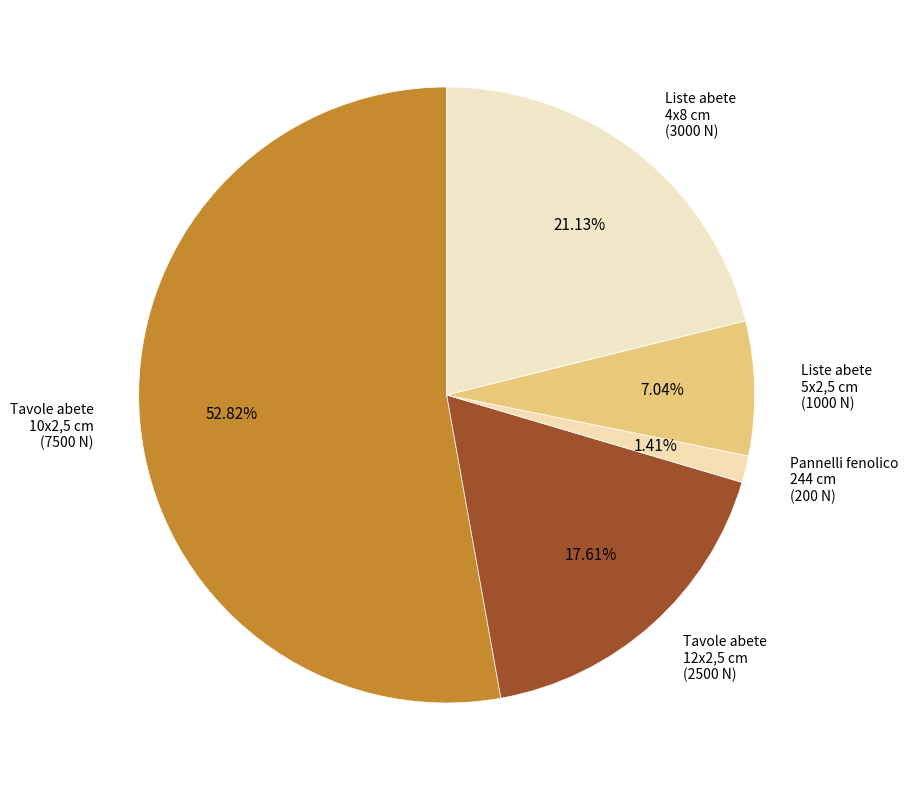

Is the sum of Liste abete 5x2,5 cm (1000 N) and Tavole abete 12x2,5 cm (2500 N) greater than half?

No